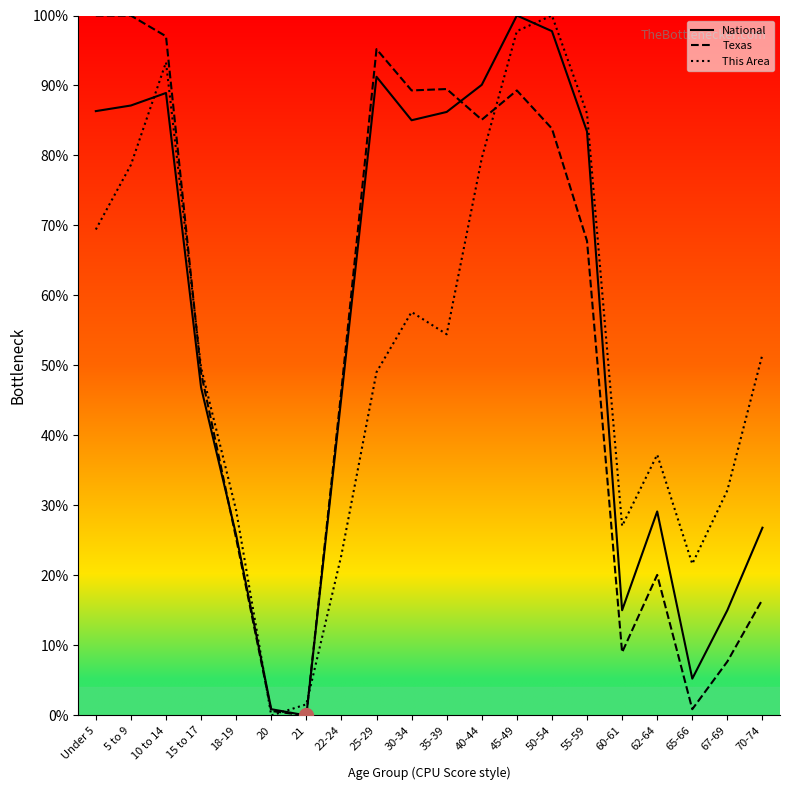

What is the total value across all series at 60-61?

51.1